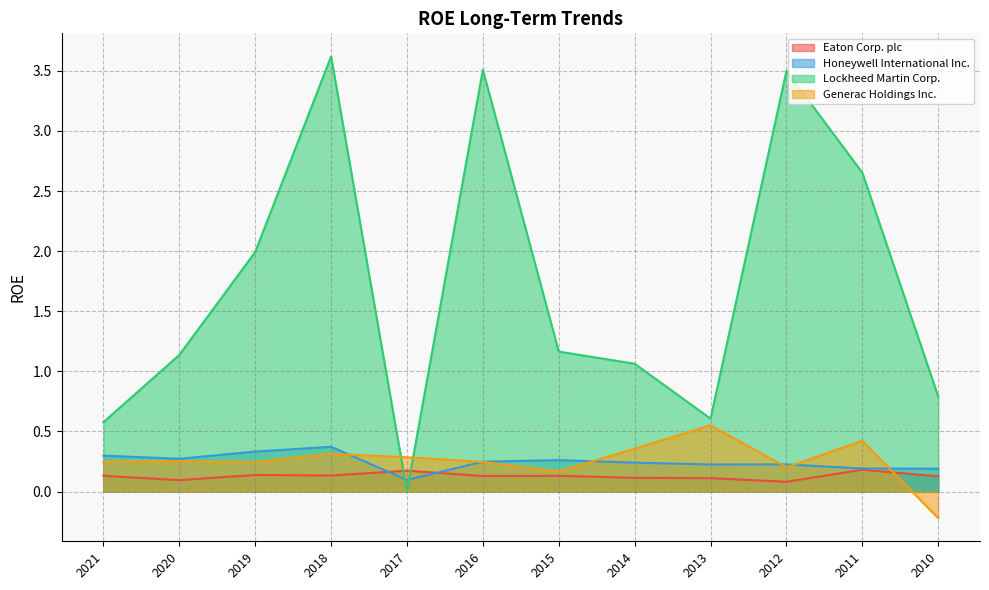

At which label does Lockheed Martin Corp. reach its minimum?

2017